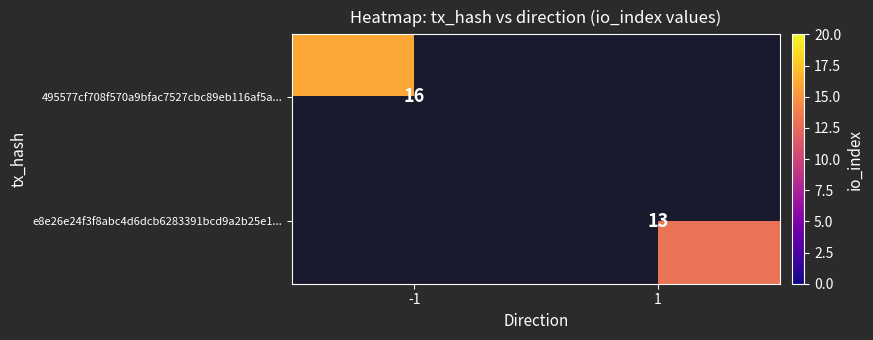

Which label corresponds to the largest value in the chart?

-1